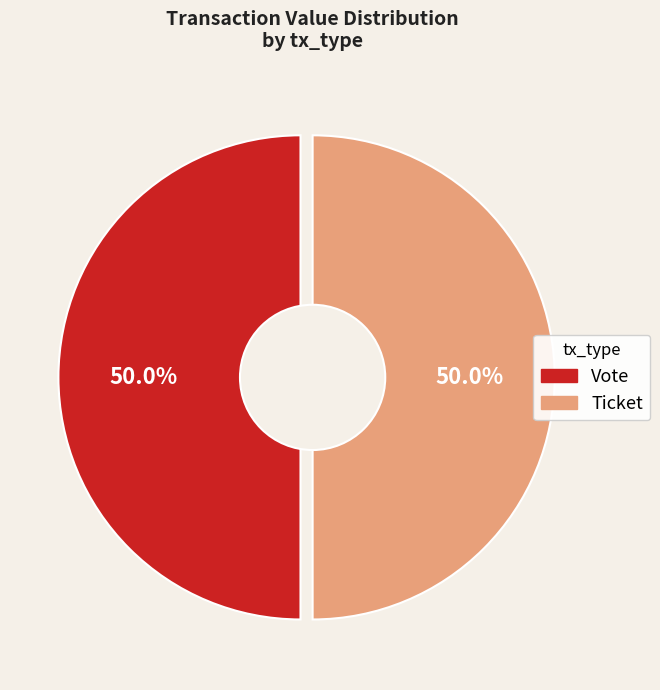

Count the number of slices in the pie.

2